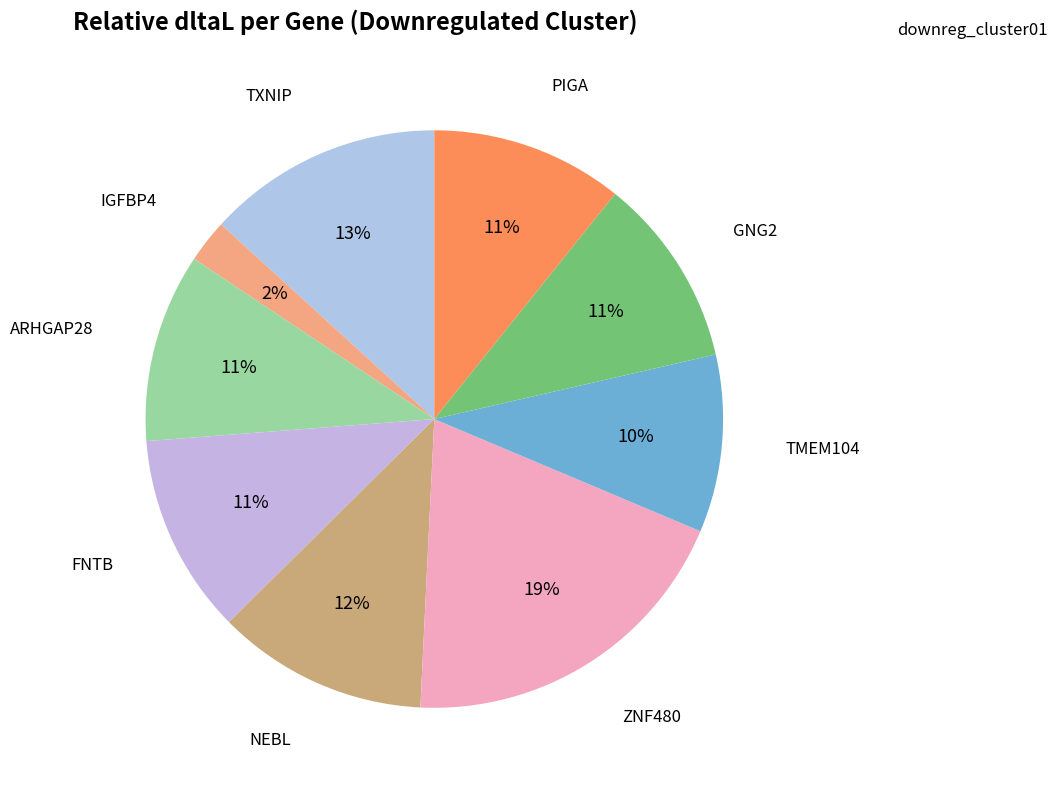

To the nearest percent, what portion does TXNIP represent?

13%